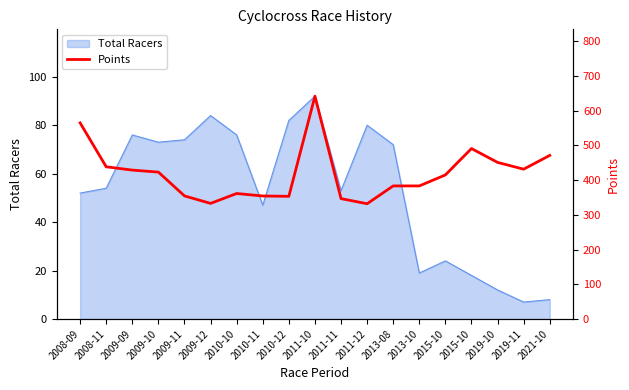

Reading left to right, what are all the values shown in this chart?

2008-09=564.9	2008-11=438.5	2009-09=429.0	2009-10=423.2	2009-11=354.6	2009-12=333.1	2010-10=361.6	2010-11=354.4	2010-12=353.4	2011-10=641.9	2011-11=346.8	2011-12=332.1	2013-08=383.4	2013-10=383.4	2015-10=415.0	2015-10=491.1	2019-10=451.2	2019-11=431.6	2021-10=471.4